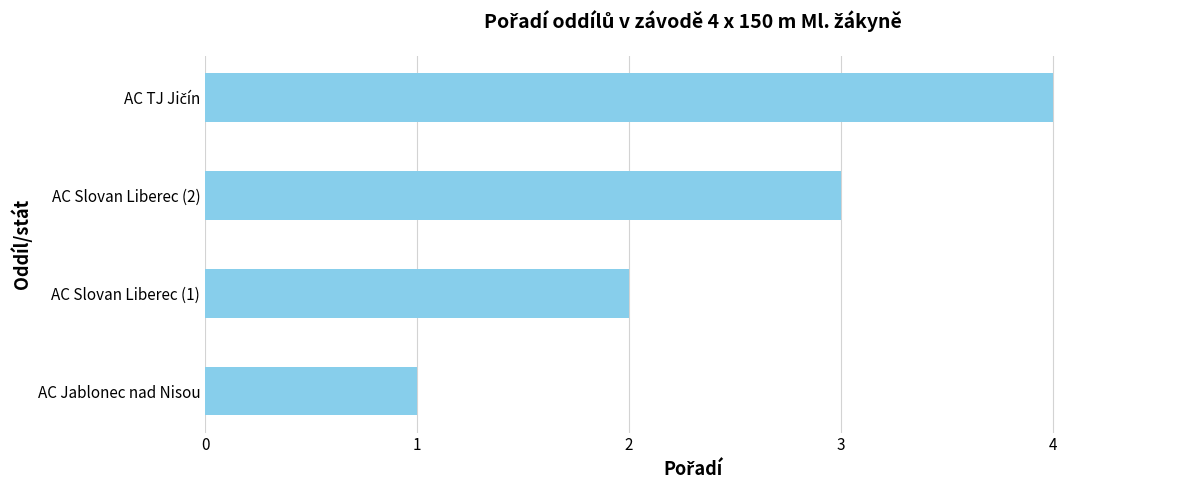

What is the difference between the maximum and second lowest values?

2